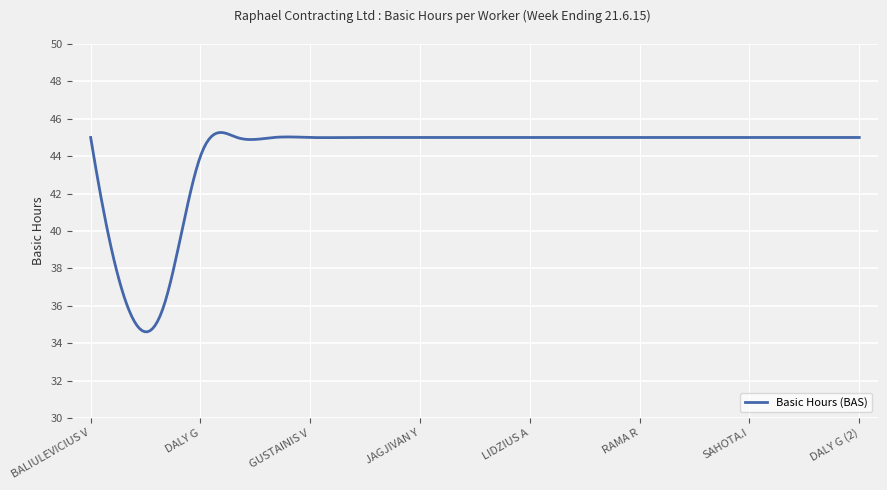

What is the smallest value displayed?

34.6